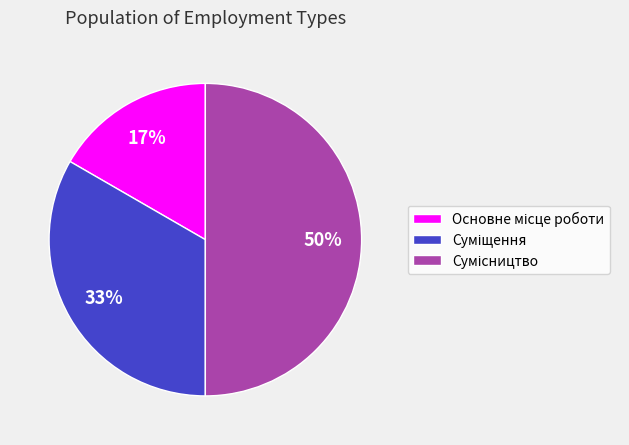

To the nearest percent, what is the difference between the largest and smallest slice percentages?

33%